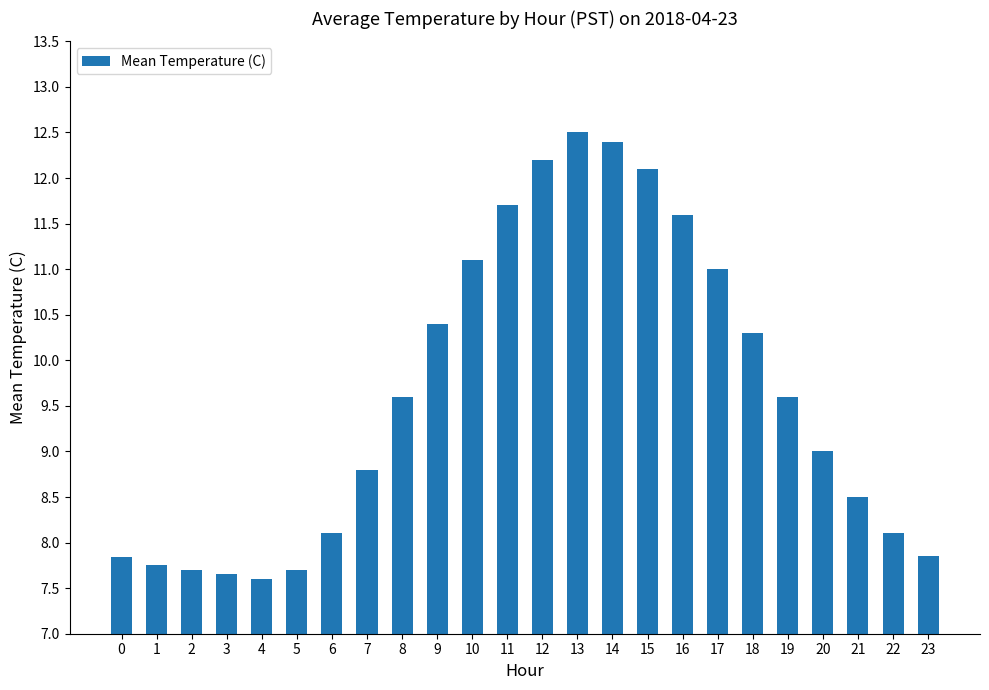

What is the smallest value displayed?

7.6